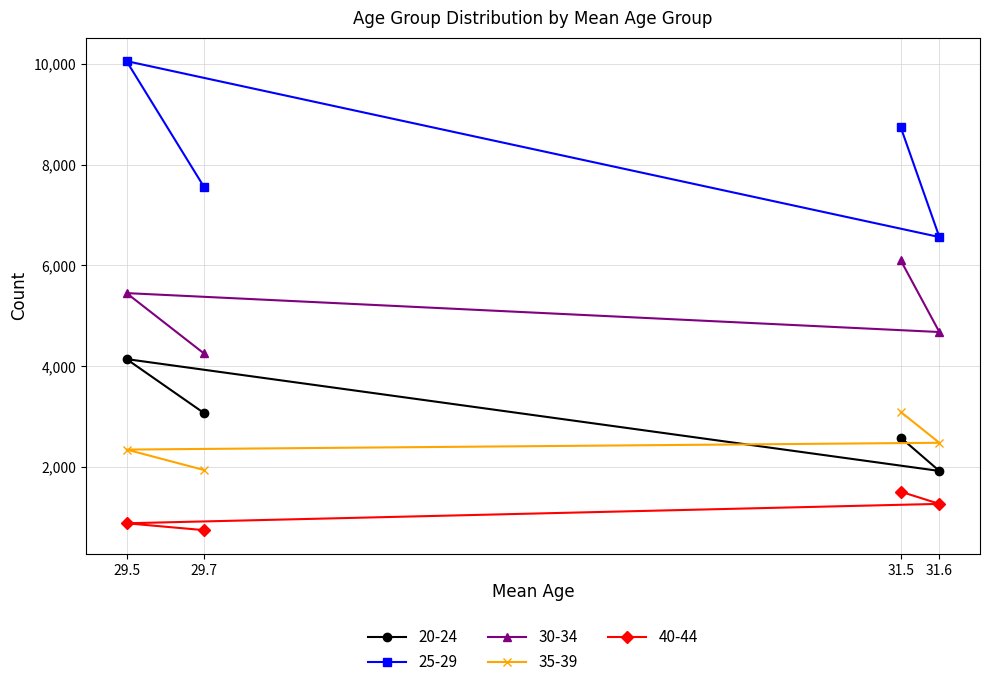

True or false: 40-44 has a value of 1181 at 29.7.

False